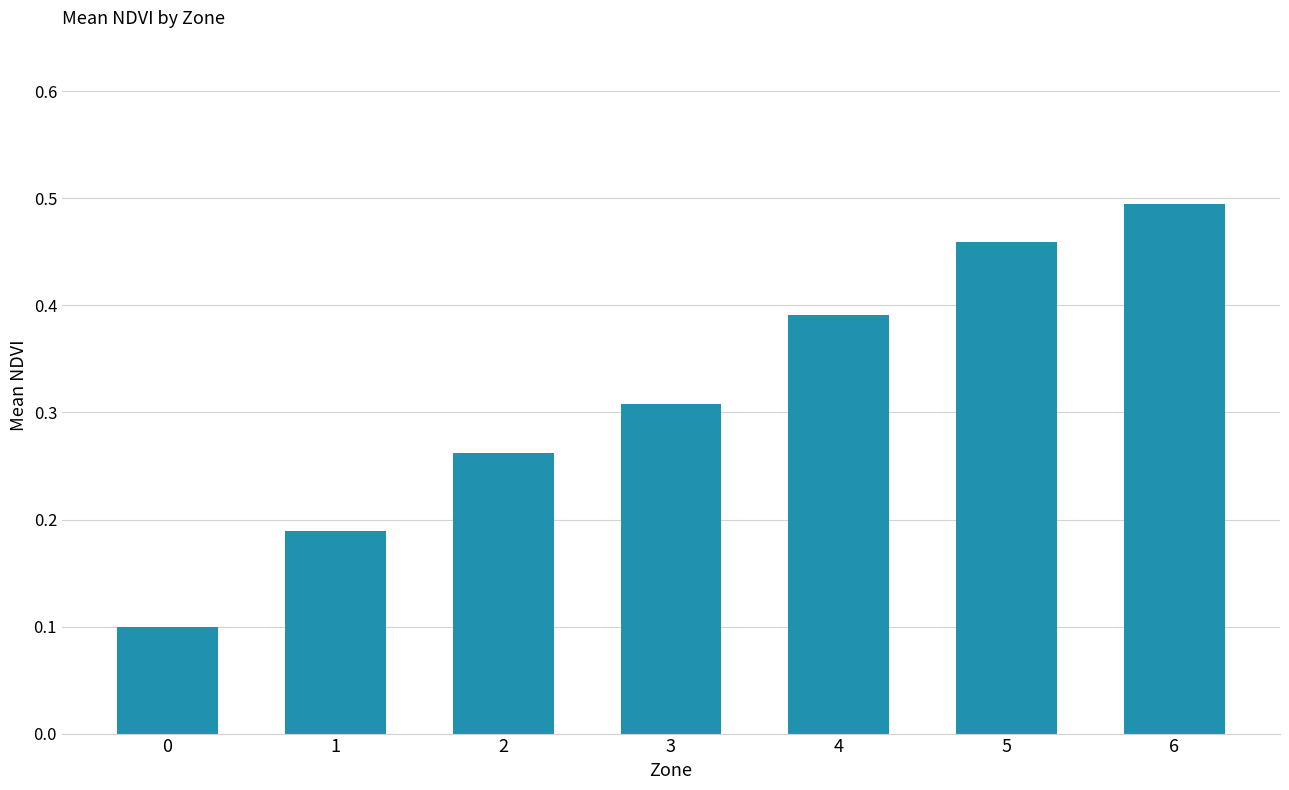

Are the bars grouped side by side (vs. stacked)?

No